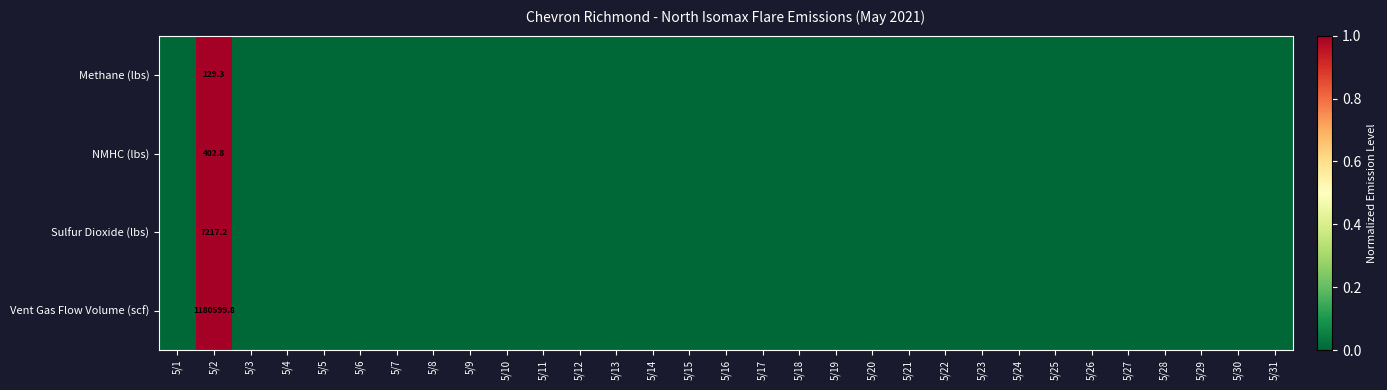

Which has a higher value, 5/15 or 5/9?

5/15